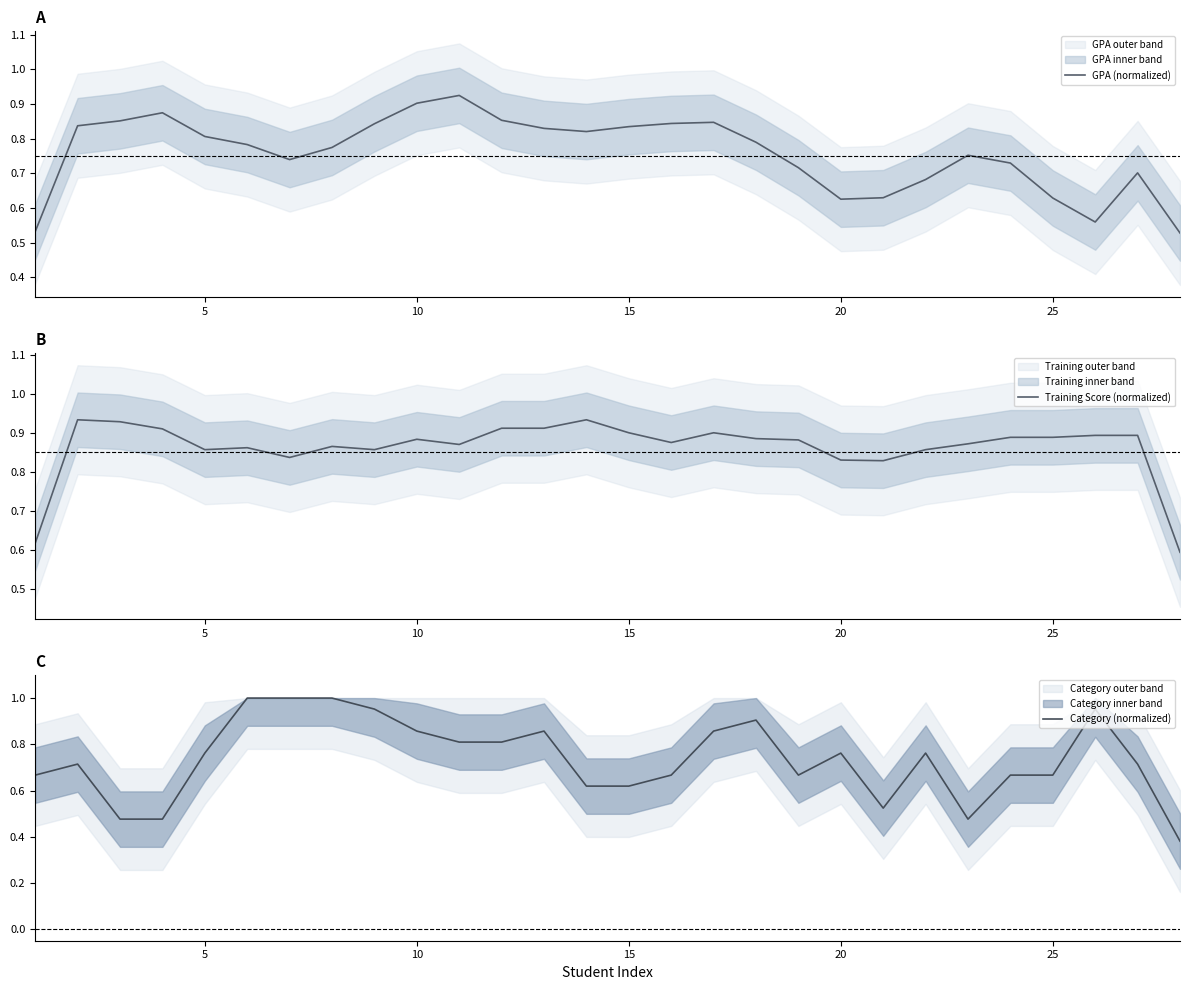

What is the difference between the highest and lowest values at 5?

0.2